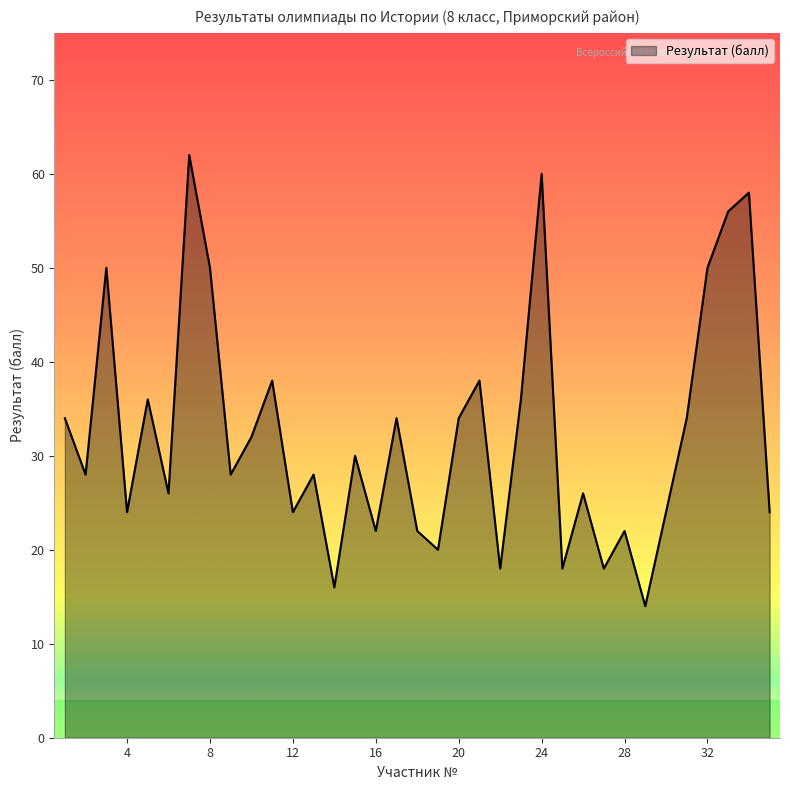

What is the smallest value displayed?

14